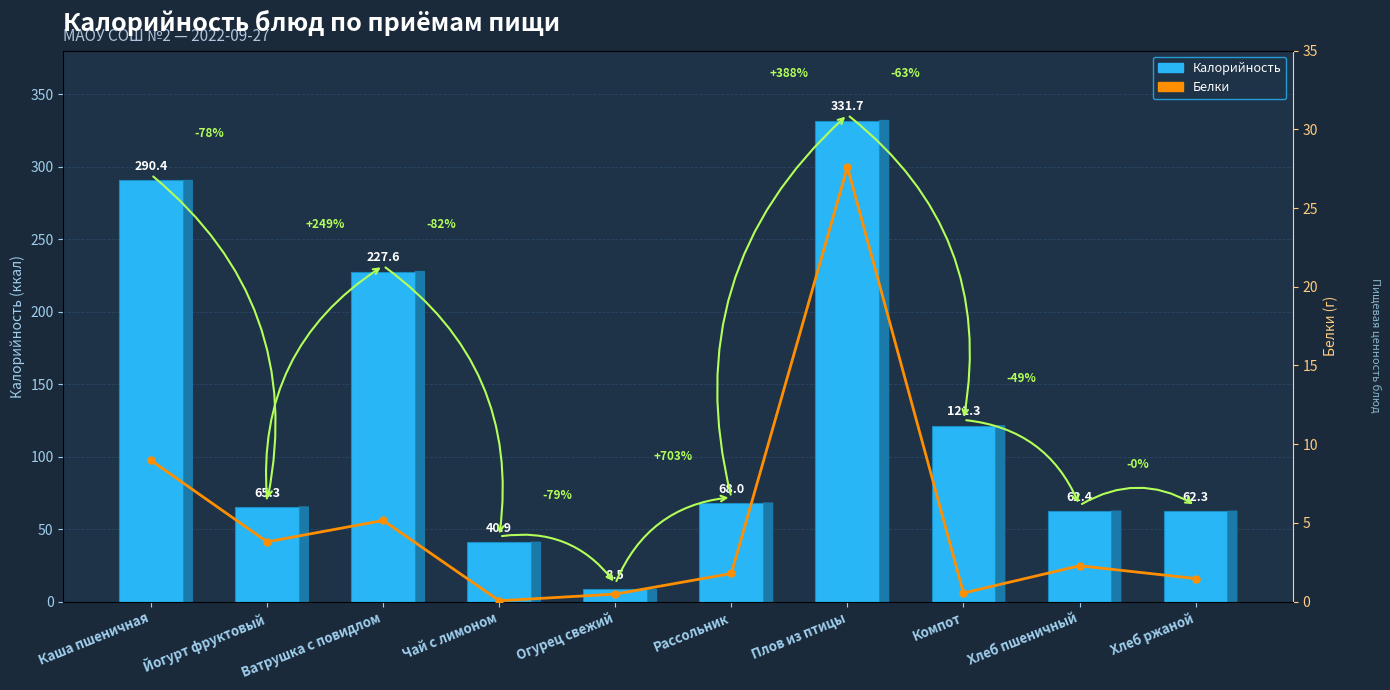

Between Рассольник and Хлеб пшеничный, which series saw the biggest shift?

Калорийность